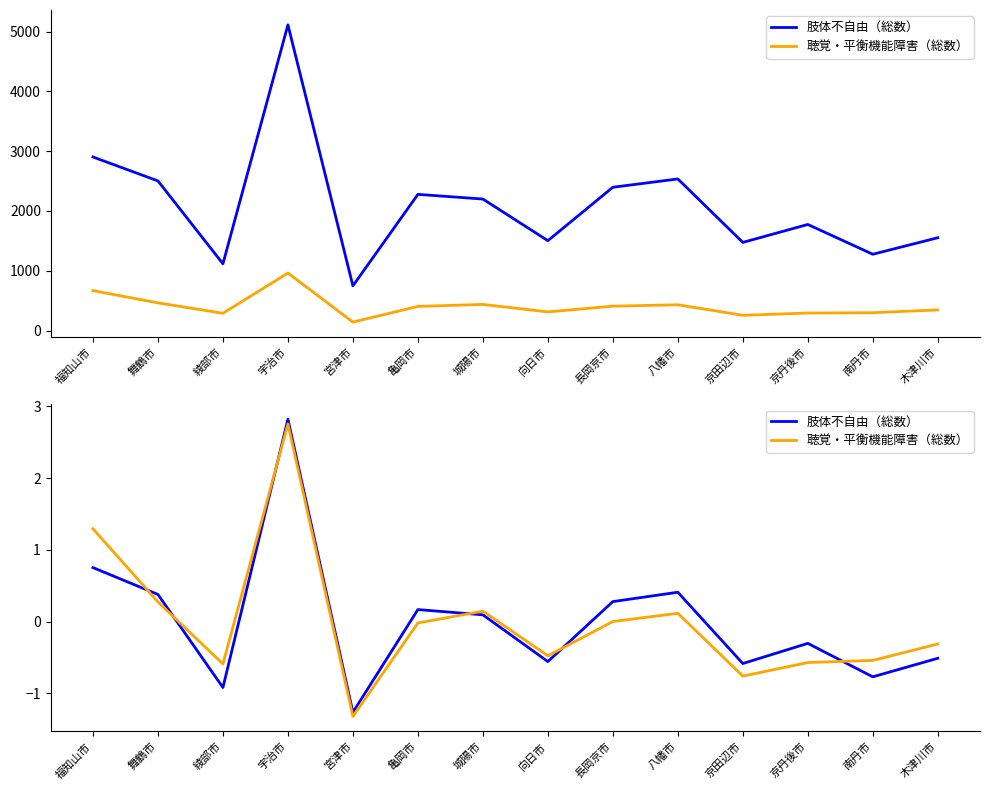

Is it true that 聴覚・平衡機能障害（総数） equals 2.8 at 宇治市?

True